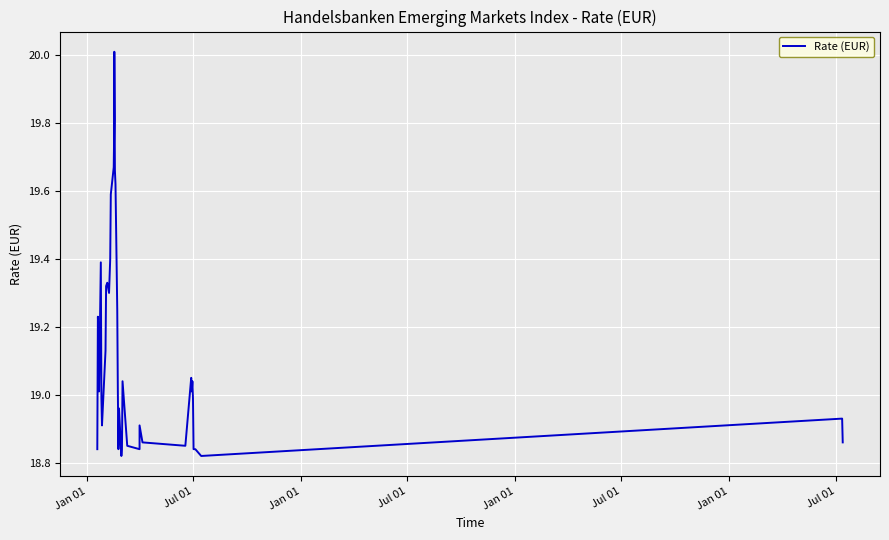

Is it true that the value at Jan 01 is 8.8?

False